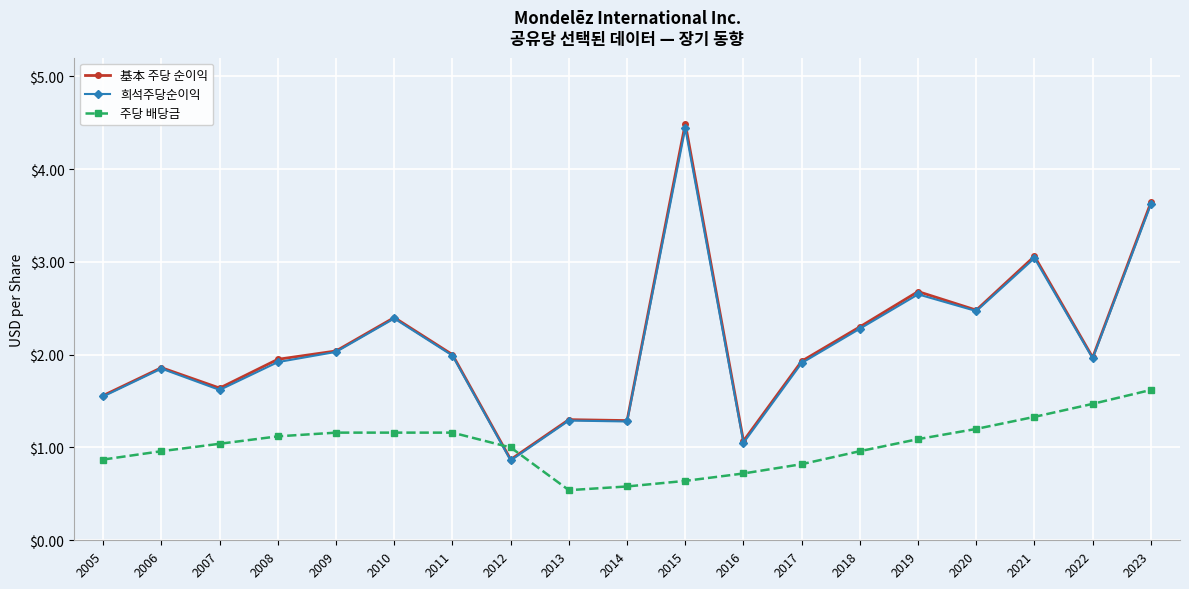

At which category does the chart reach its peak across all series?

2015